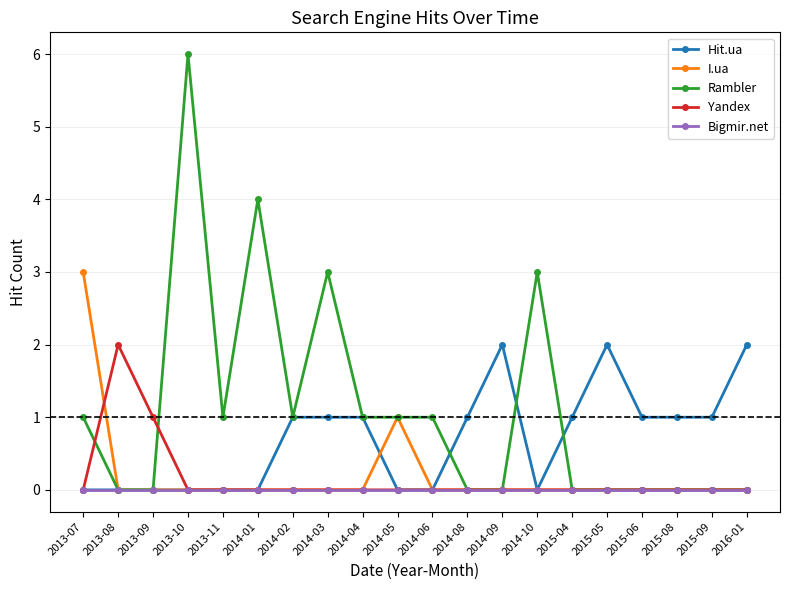

Which series has the widest spread of values?

Rambler